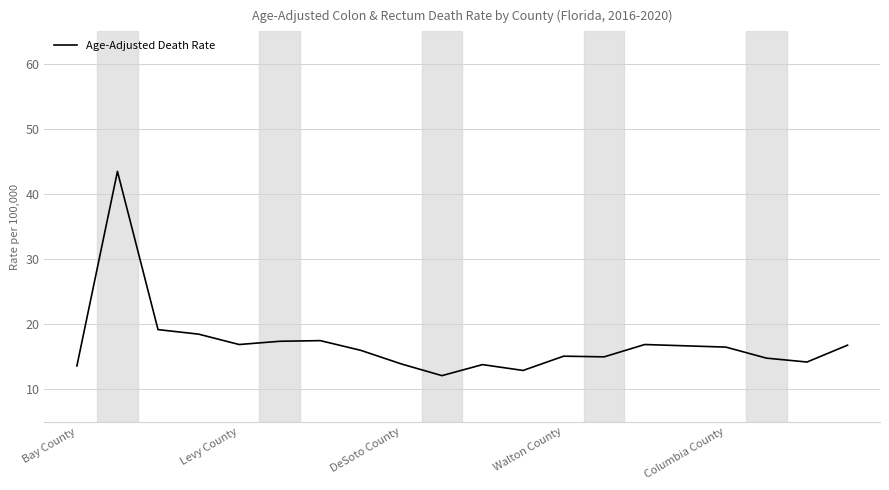

What is the greatest value displayed?

43.5